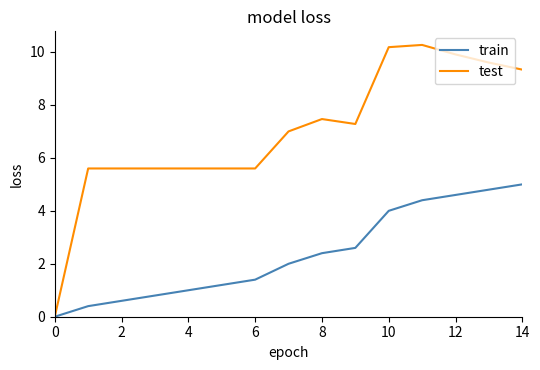

At how many categories does at least one series exceed 5?

14